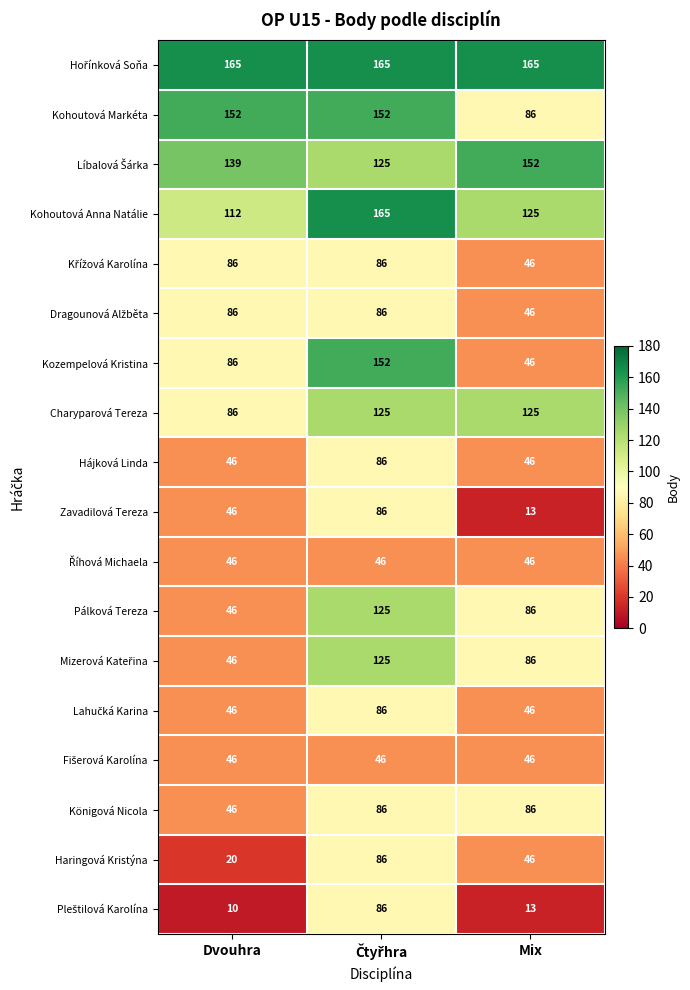

What is the lowest value of the Haringová Kristýna series?

20